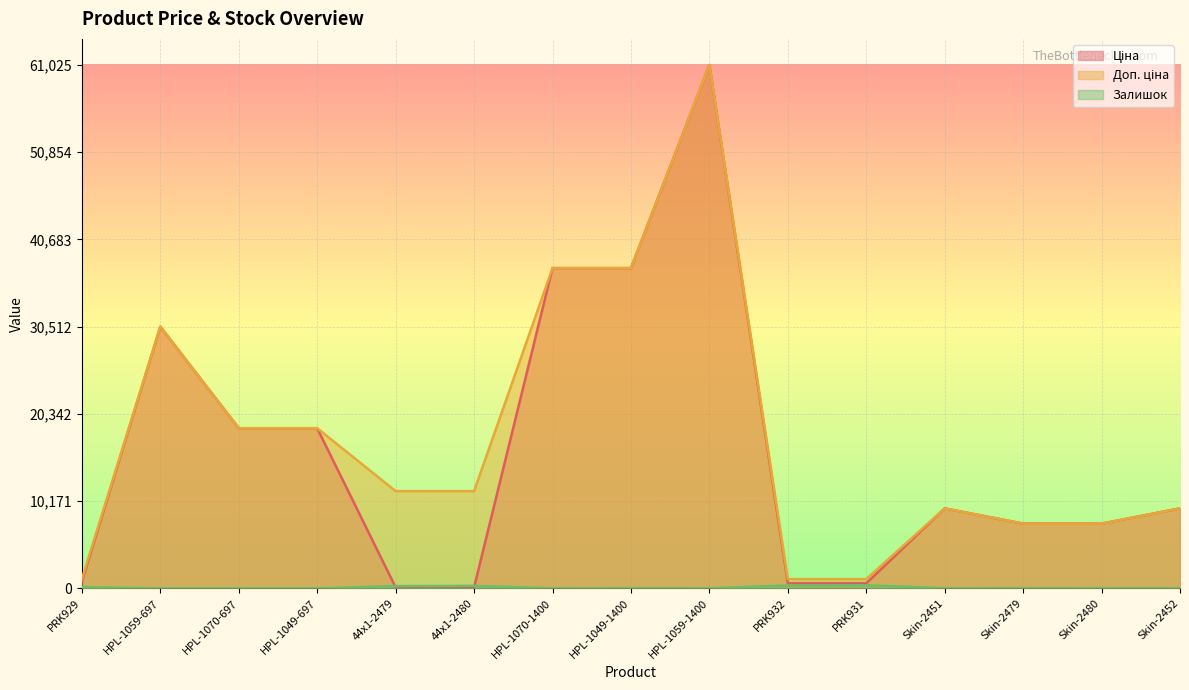

How many values in the Доп. ціна series are below 11334?

7